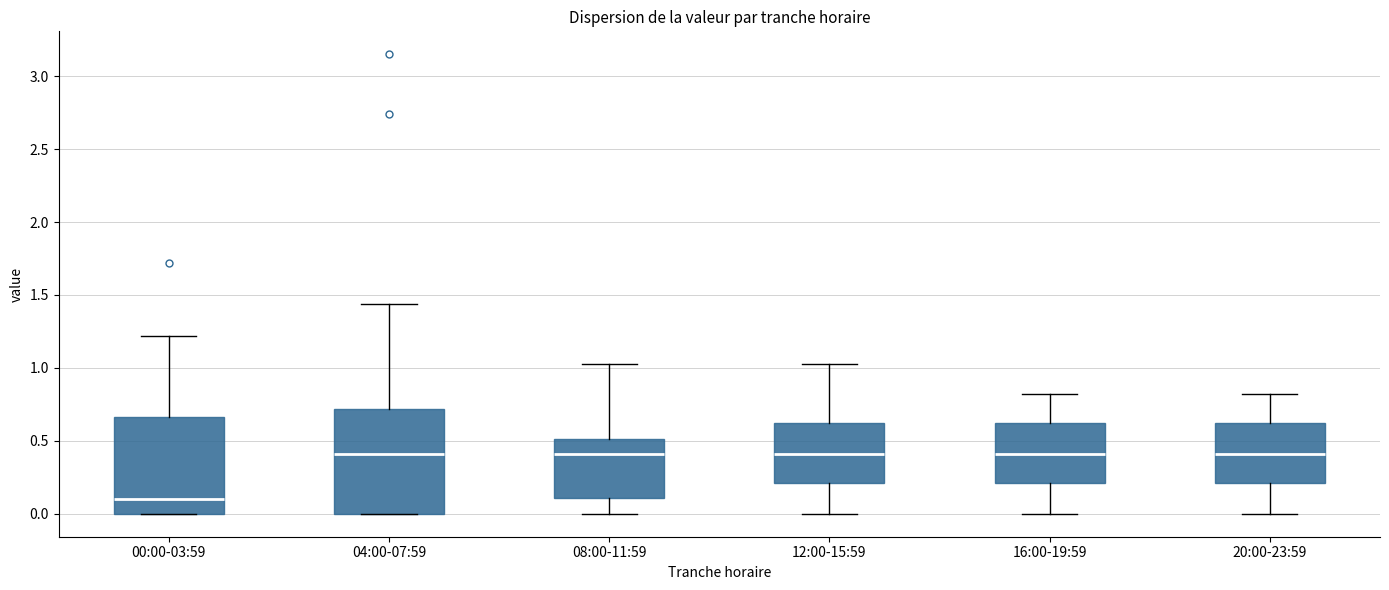

Reading left to right, read every box against the y-axis: the position of its median line, the range the box covers, and the ends of its whiskers. The values are not printed on the chart, so give them approximately, as read against the axis.

00:00-03:59: median 0.10, box 0.00 to 0.65, whiskers 0.00 to 1.20
04:00-07:59: median 0.40, box 0.00 to 0.70, whiskers 0.00 to 1.45
08:00-11:59: median 0.40, box 0.10 to 0.50, whiskers 0.00 to 1.05
12:00-15:59: median 0.40, box 0.20 to 0.60, whiskers 0.00 to 1.05
16:00-19:59: median 0.40, box 0.20 to 0.60, whiskers 0.00 to 0.80
20:00-23:59: median 0.40, box 0.20 to 0.60, whiskers 0.00 to 0.80